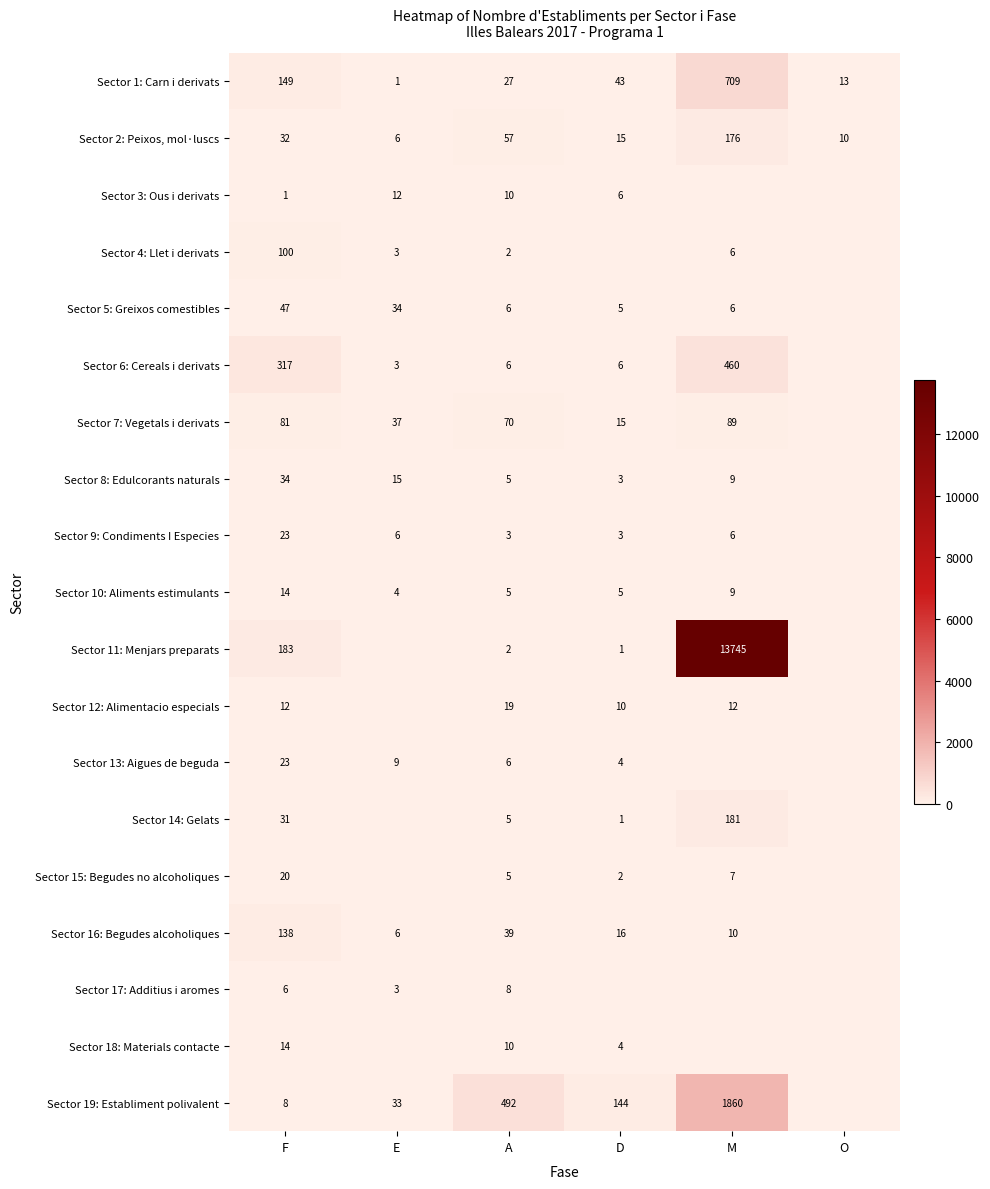

What is the lowest value of the Sector 2: Peixos, mol·luscs series?

6